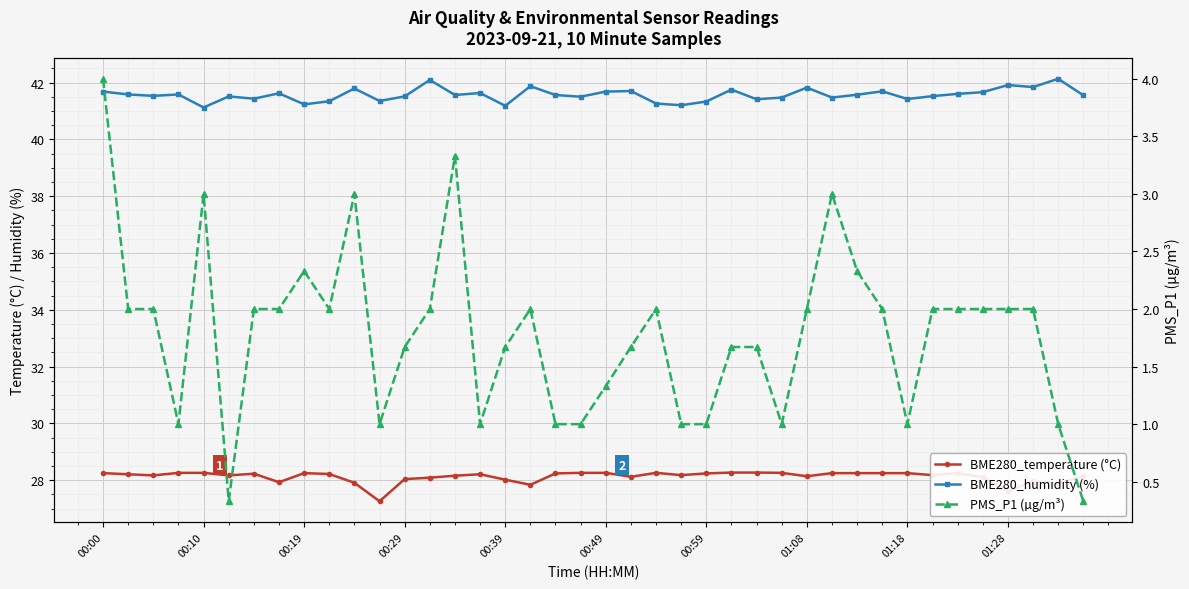

What position from the left is 22?

23